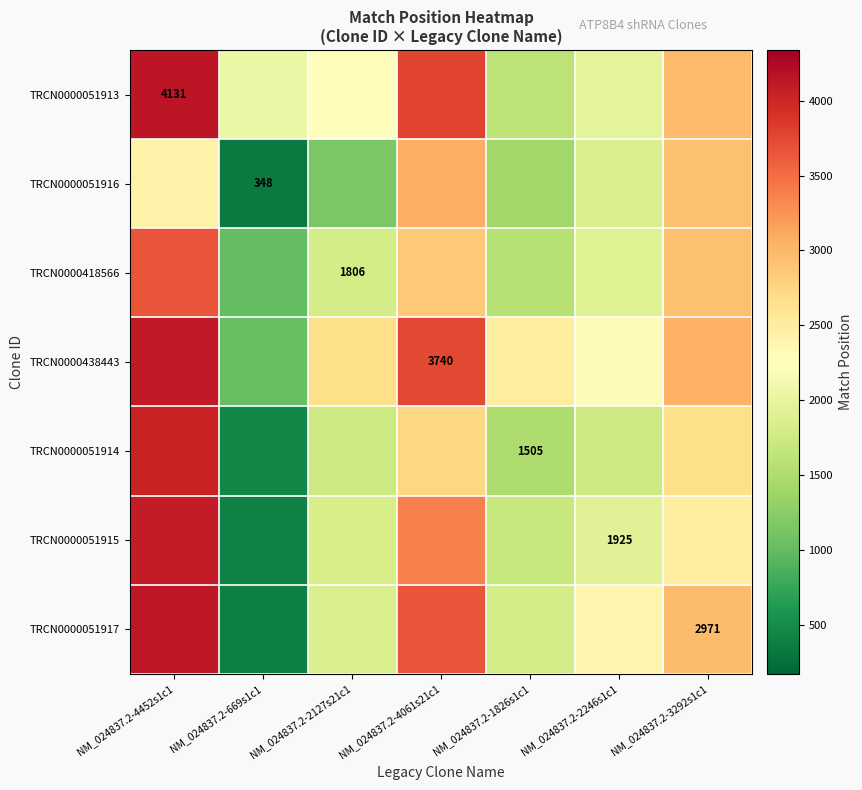

The value of TRCN0000051917 at NM_024837.2-1826s1c1 is 797.0. True or false?

False